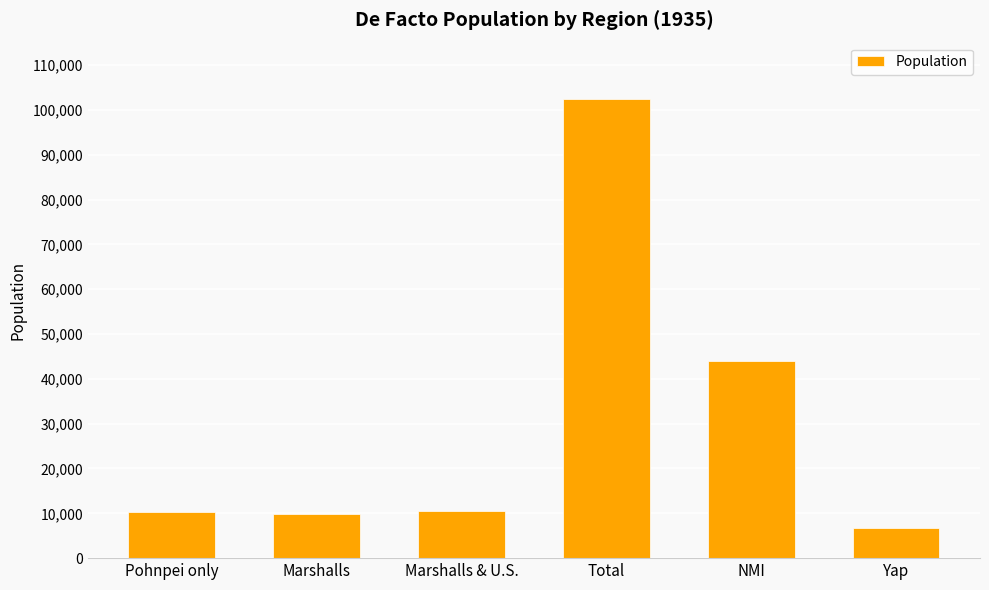

What is the label of the 6th bar from the left?

Yap